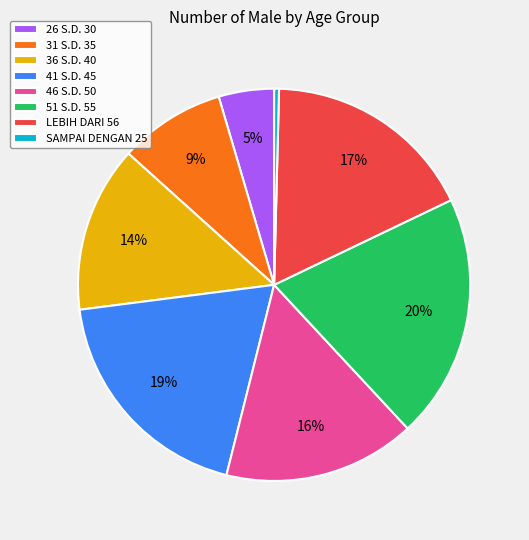

Between 36 S.D. 40 and SAMPAI DENGAN 25, which is larger?

36 S.D. 40